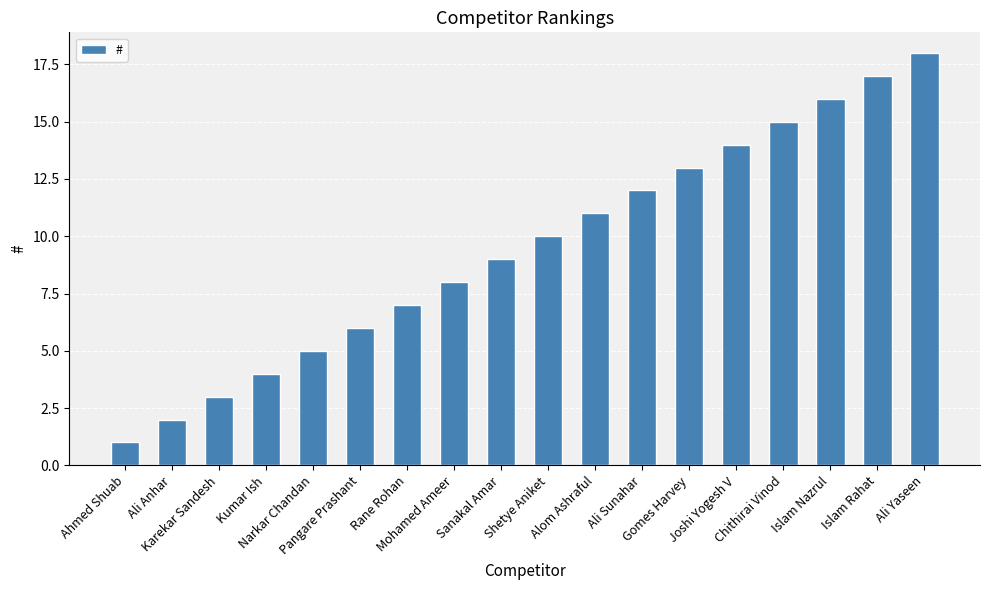

List the labels in order of value, smallest first.

Ahmed Shuab, Ali Anhar, Karekar Sandesh, Kumar Ish, Narkar Chandan, Pangare Prashant, Rane Rohan, Mohamed Ameer, Sanakal Amar, Shetye Aniket, Alom Ashraful, Ali Sunahar, Gomes Harvey, Joshi Yogesh V, Chithirai Vinod, Islam Nazrul, Islam Rahat, Ali Yaseen